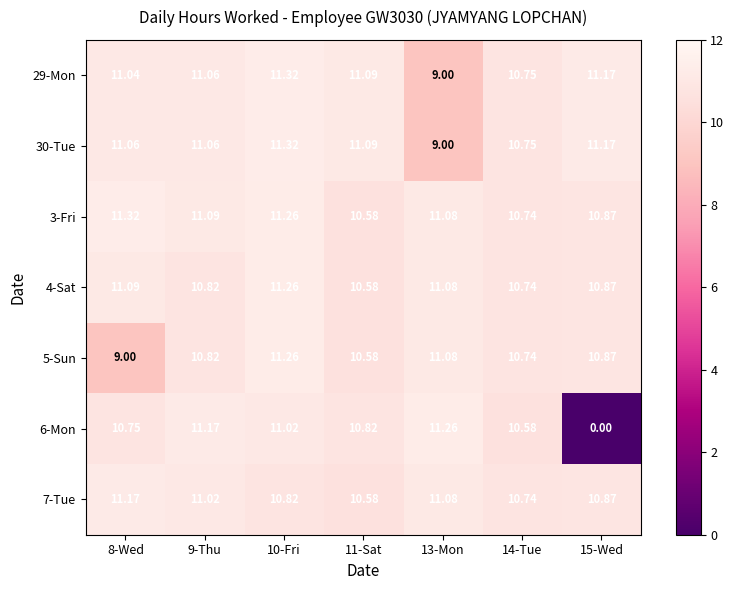

Which series has the largest total across all categories?

3-Fri